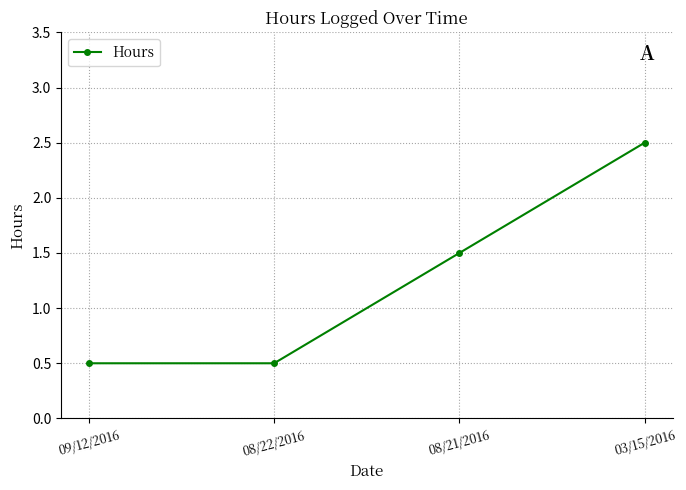

How many lines are shown in the chart?

1